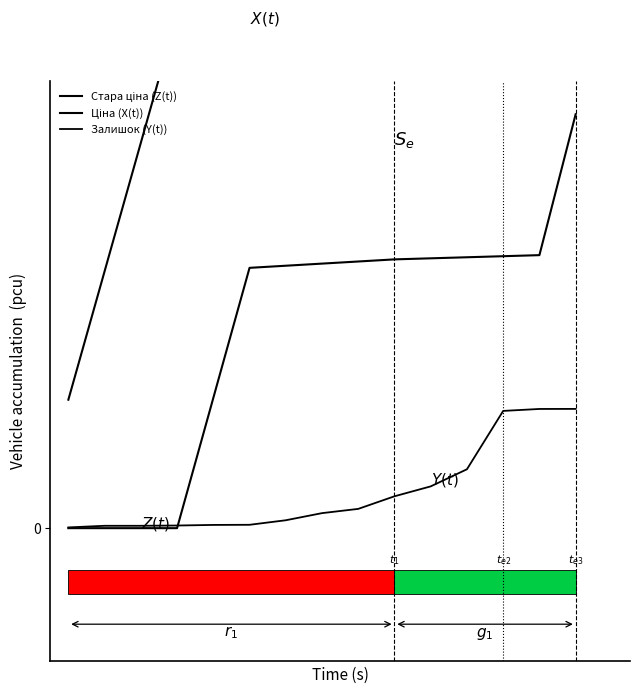

Reading right to left, extract all data points from this chart.

Стара ціна (Z(t)): 21622.0	14261.8	14206.5	14151.2	14096.0	14040.7	13930.1	13819.6	13709.0	13598.5	6799.2	0.0	0.0	0.0	0.0
Ціна (X(t)): 36237.1	33145.8	33130.4	33114.9	33099.4	33083.9	33053.0	33022.0	32991.1	32960.1	29900.5	26840.8	20130.6	13420.4	6710.2
Залишок (Y(t)): 6230.0	6227.0	6125.0	3077.0	2183.0	1665.0	1007.0	785.0	413.0	176.0	169.0	138.0	124.0	124.0	39.0